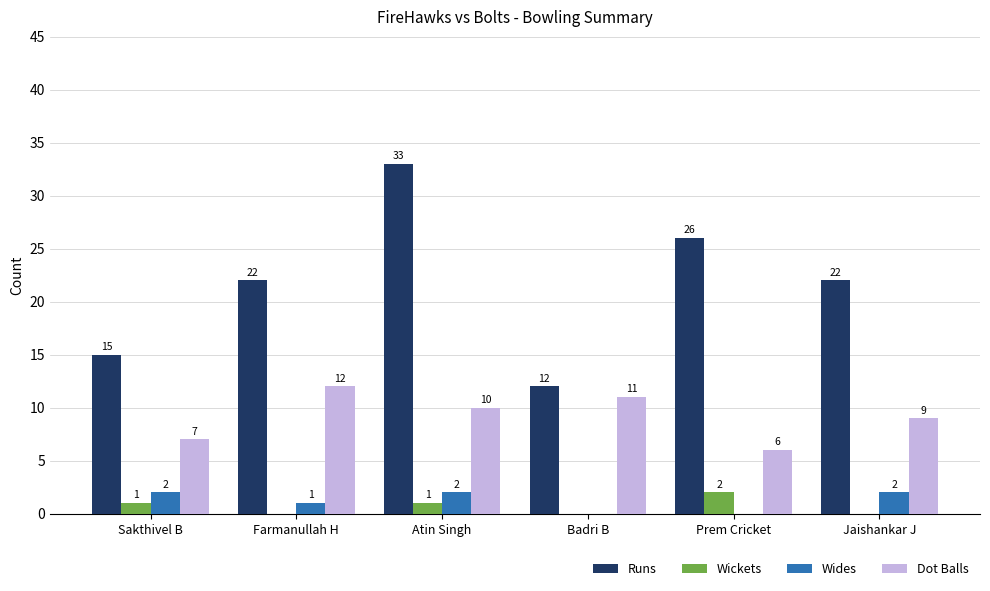

What is the maximum value shown in the chart?

33